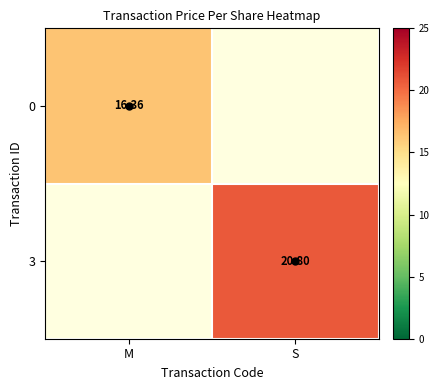

The 3 series shows 13.8 at M. True or false?

False